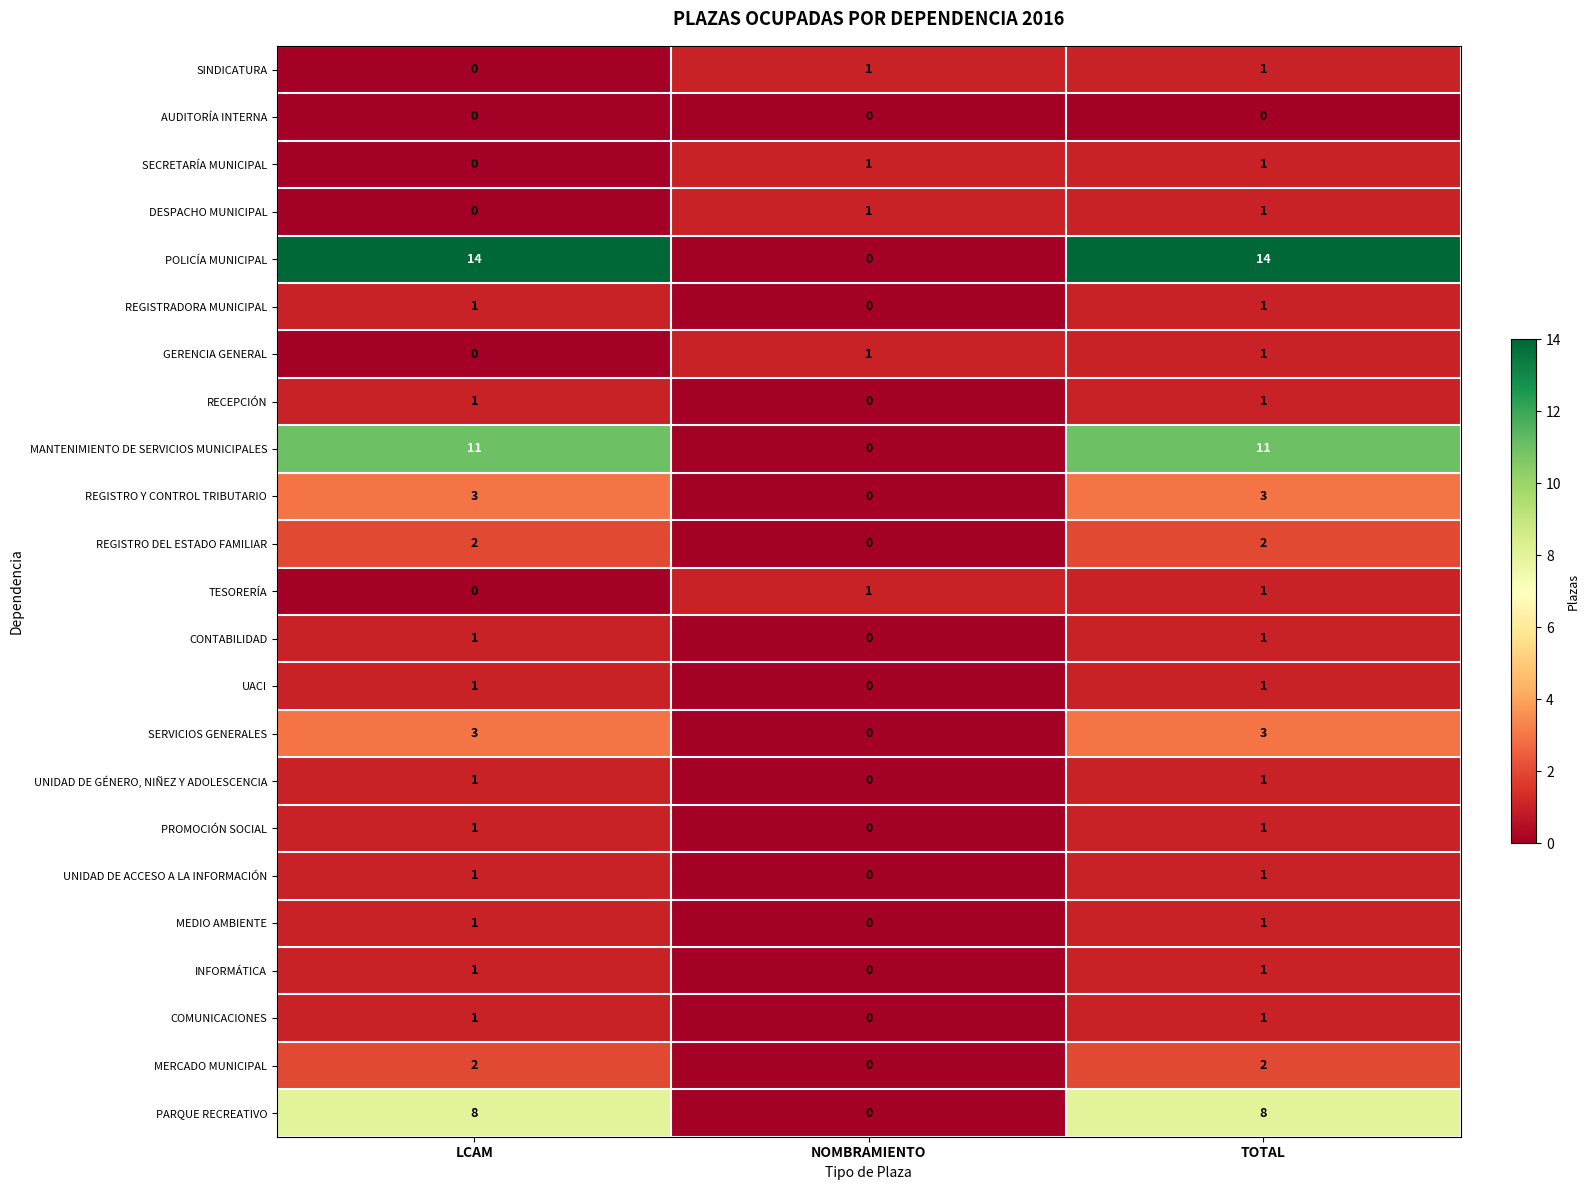

How many DESPACHO MUNICIPAL values are between 0 and 1?

3